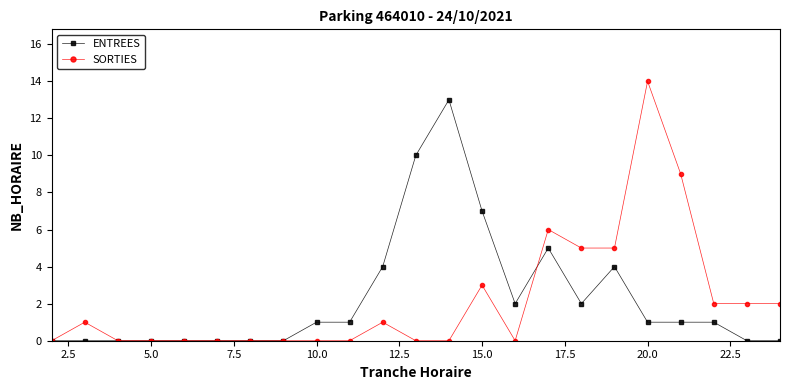

How many series are shown in this chart?

2